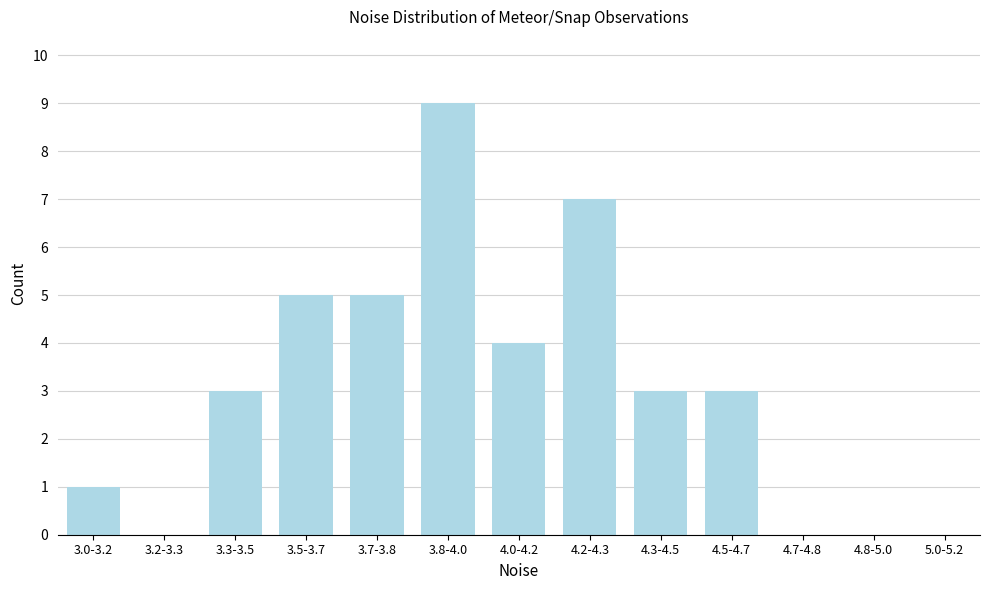

Reading left to right, list all the values displayed in this chart.

3.0-3.2=1	3.2-3.3=0	3.3-3.5=3	3.5-3.7=5	3.7-3.8=5	3.8-4.0=9	4.0-4.2=4	4.2-4.3=7	4.3-4.5=3	4.5-4.7=3	4.7-4.8=0	4.8-5.0=0	5.0-5.2=0